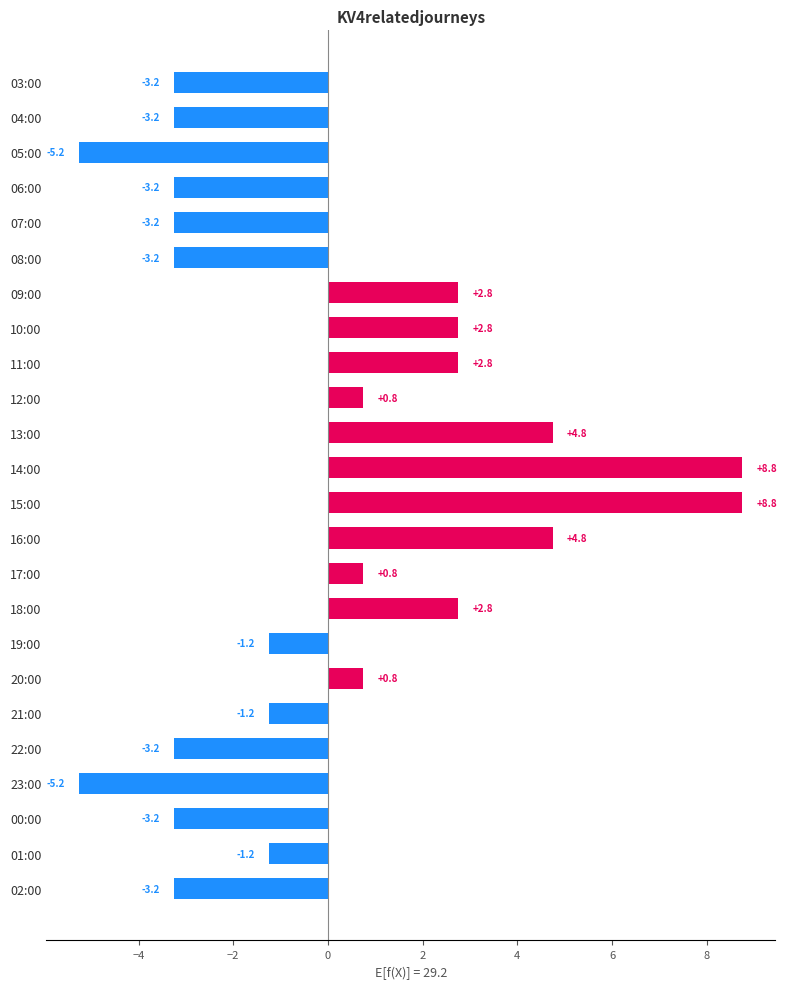

What is the value of the 20th bar from the top?

-3.2